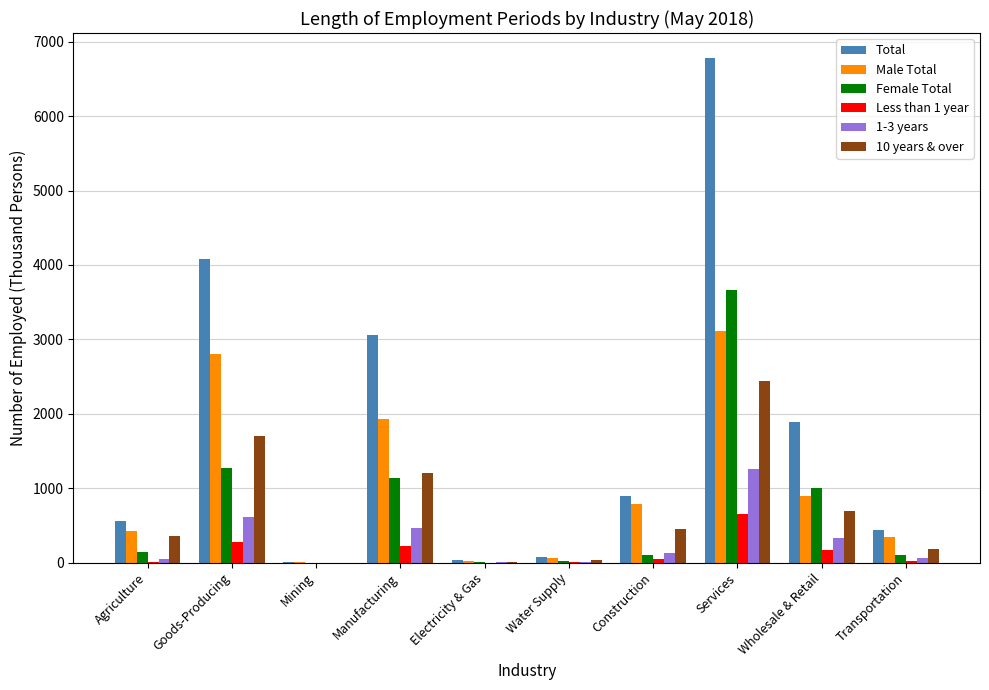

The 10 years & over series shows 1701 at Goods-Producing. True or false?

True